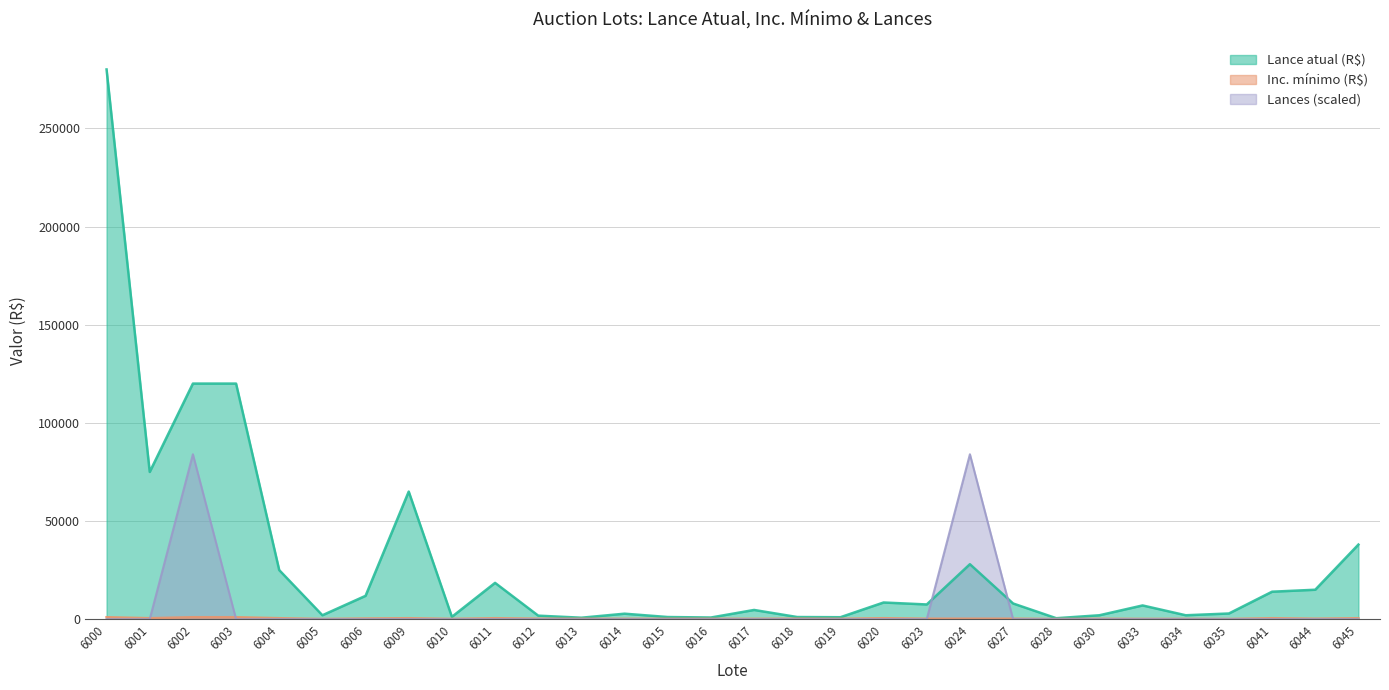

Reading left to right, extract all data points from this chart.

Lance atual (R$): 280000	75000	120000	120000	25000	2000	11900	65000	1200	18500	1800	750	2800	1100	850	4700	1100	1000	8500	7500	28000	8000	500	2000	7000	2000	2900	14000	15000	38000
Inc. mínimo (R$): 1000	500	1000	1000	500	100	350	500	150	500	250	200	200	200	200	200	250	200	500	250	250	250	100	200	150	150	100	500	250	500
Lances: 0	0	84000	0	0	0	0	0	0	0	0	0	0	0	0	0	0	0	0	0	84000	0	0	0	0	0	0	0	0	0